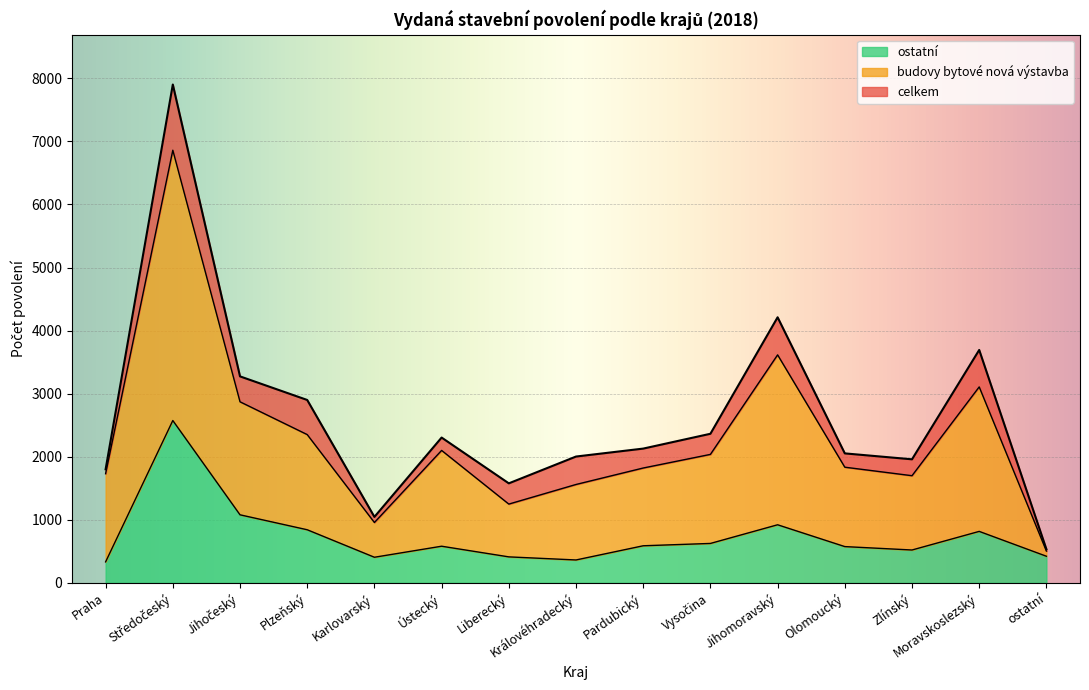

What value does the budovy_bytove_nova series have at Liberecký, to the nearest 100?

1200